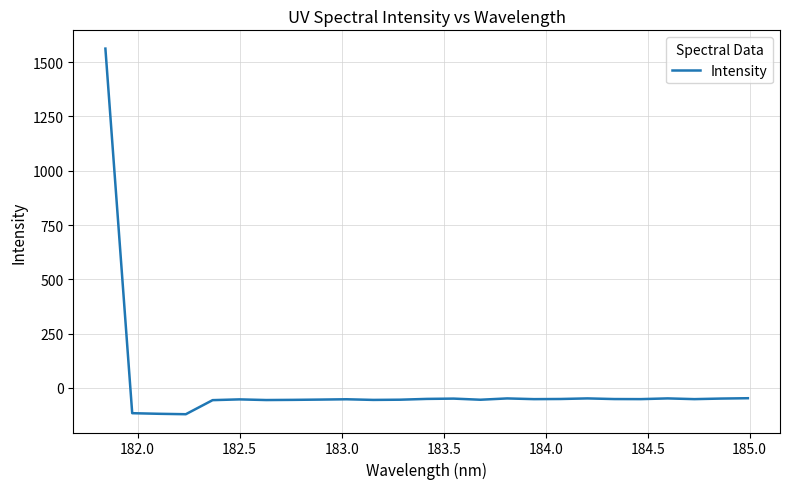

What is the difference between the maximum and minimum values?

1683.8